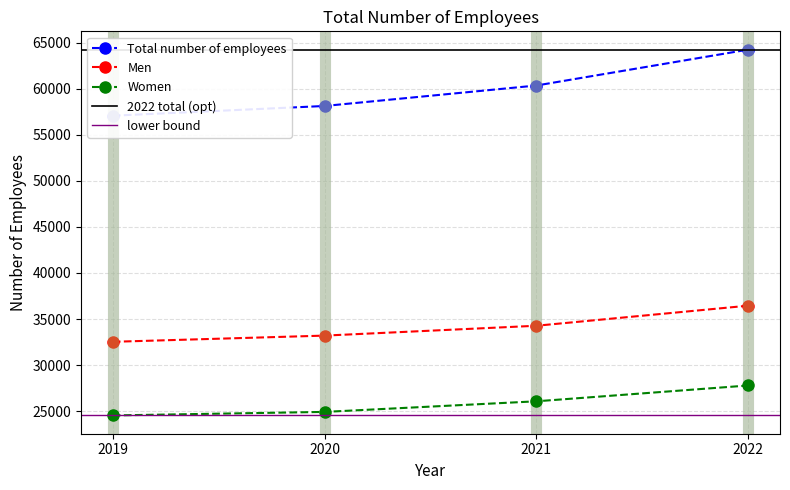

Is it true that Women equals 24540 at 2019?

True